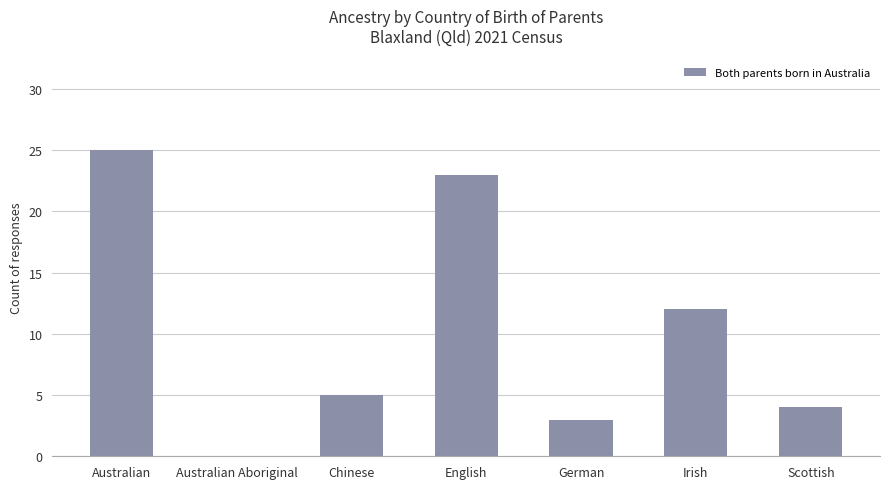

At which label does the data first exceed 5?

Australian